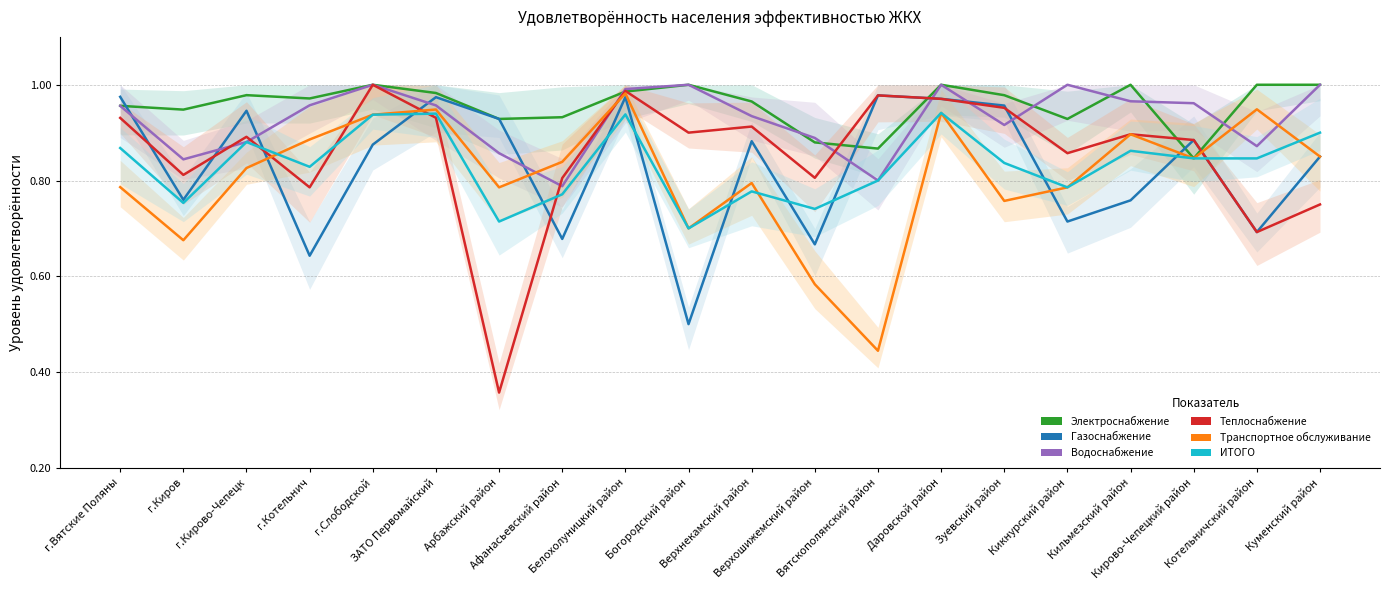

True or false: Газоснабжение has more than 0 points higher than both neighbors.

True